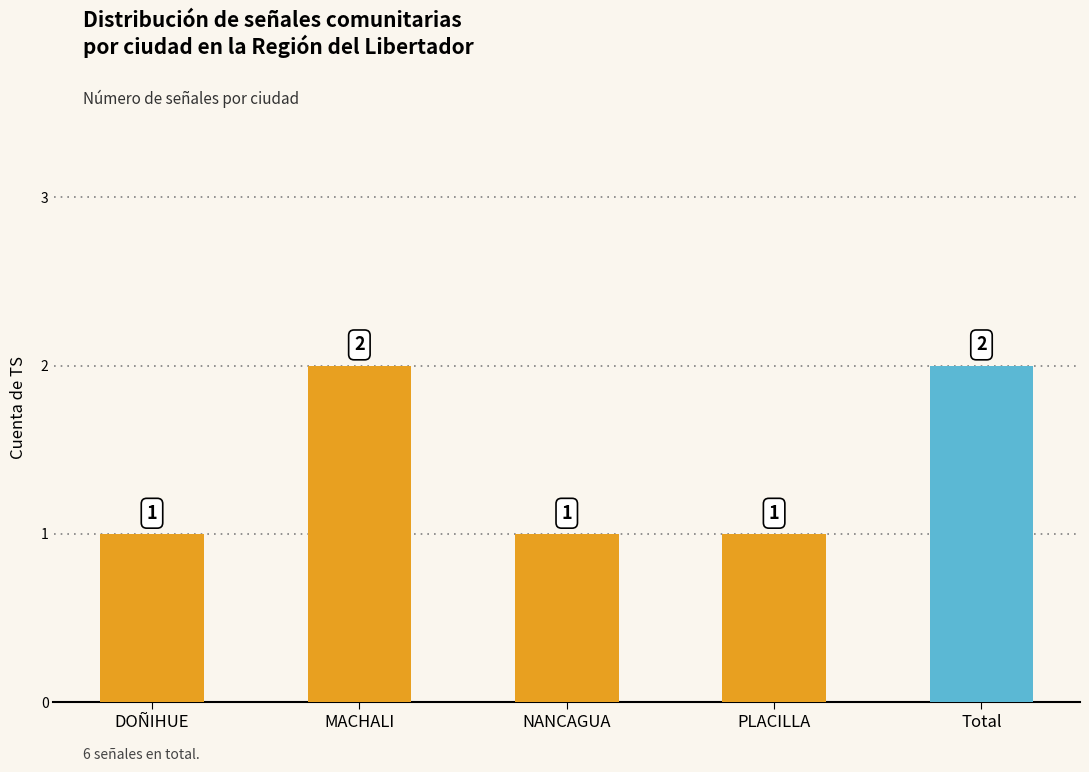

What is the smallest value displayed?

1